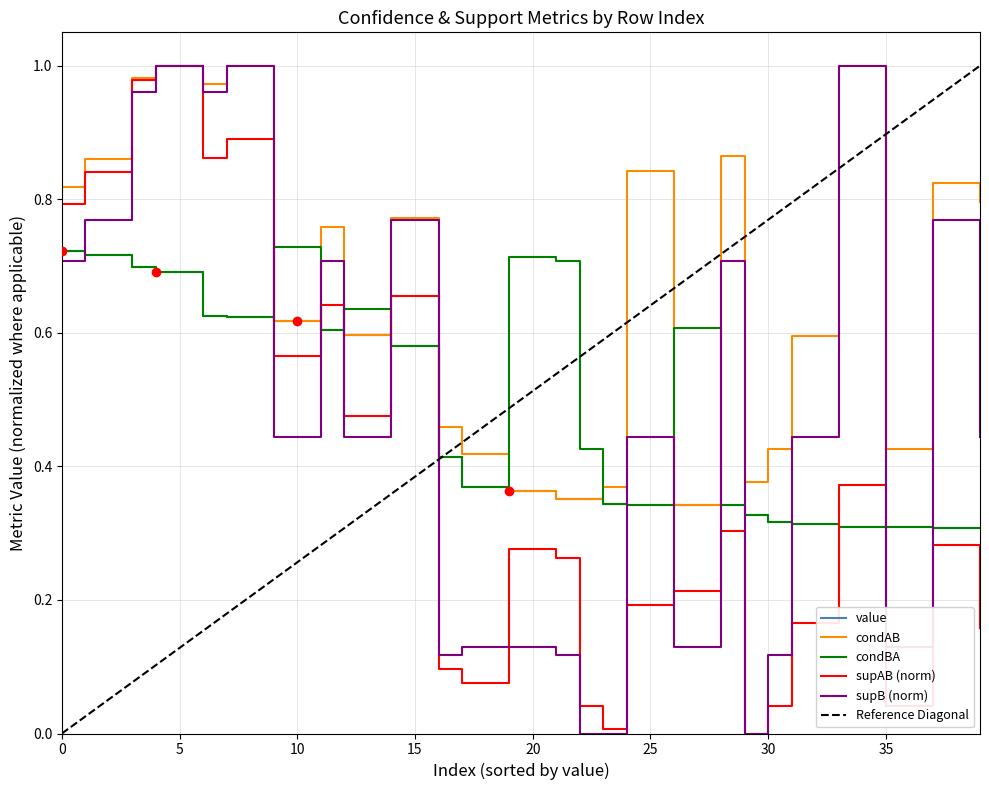

Between 18 and 21, which series saw the biggest shift?

condBA